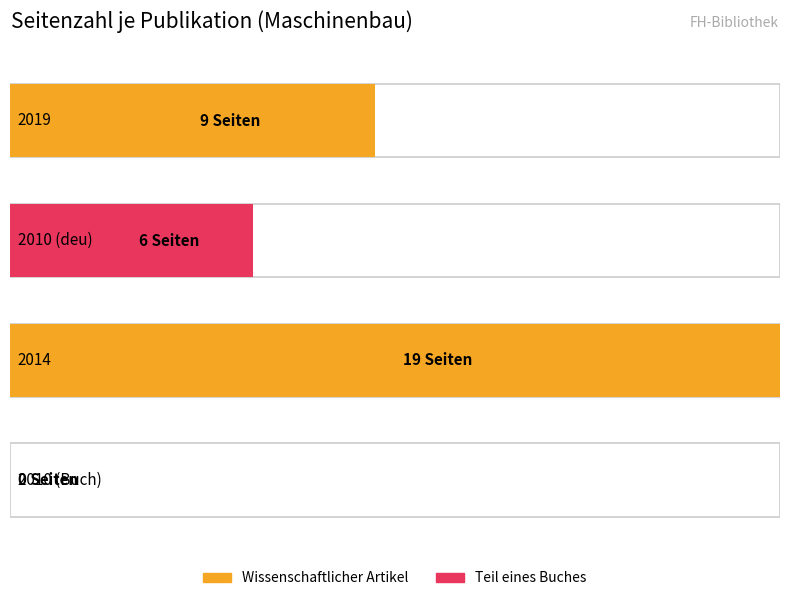

Rank the categories by value from lowest to highest.

2010, 2010, 2019, 2014